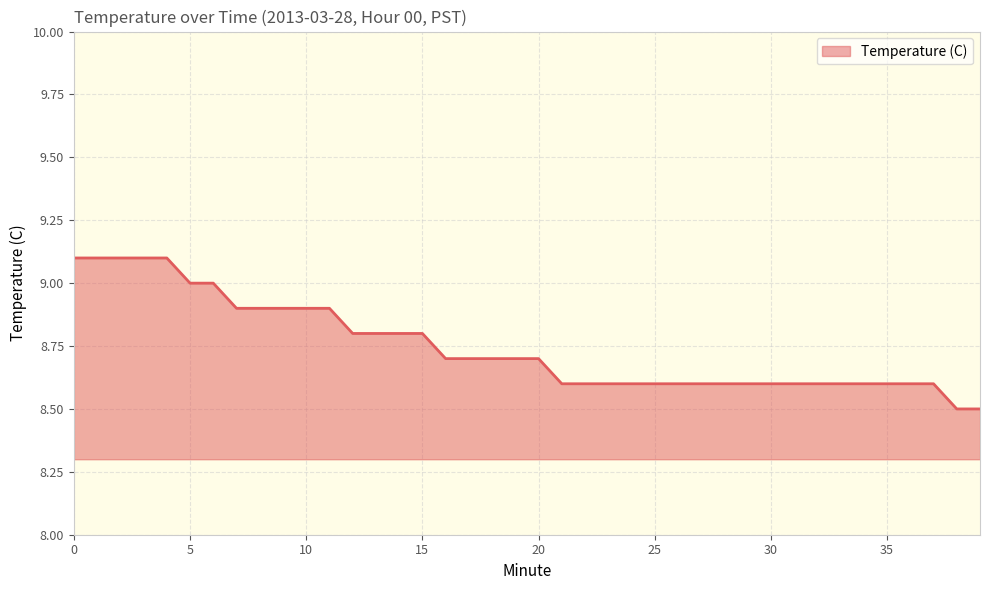

What is the smallest value displayed?

8.5